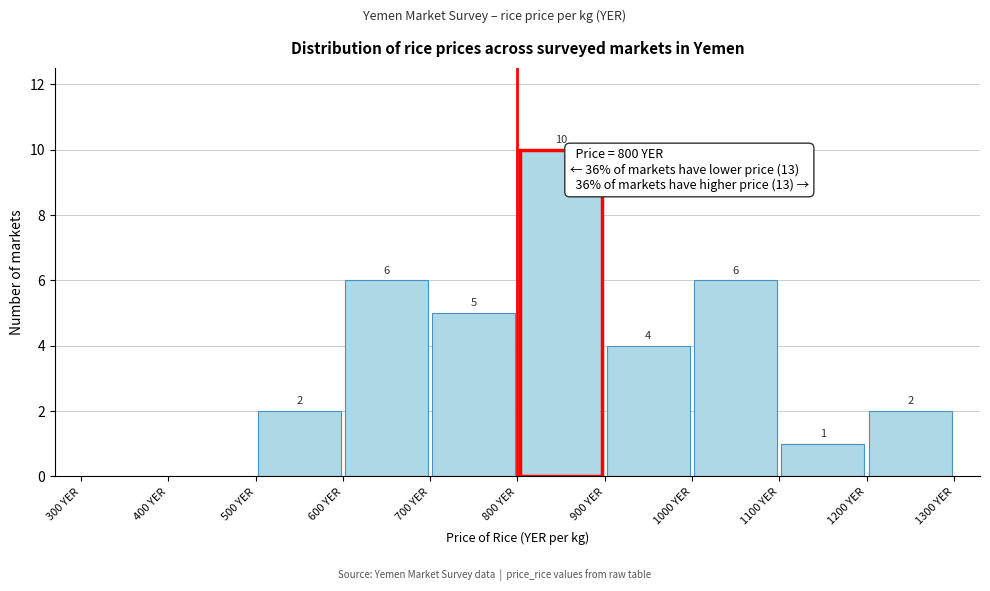

Which range on the x-axis has the tallest bar?

800 to 900